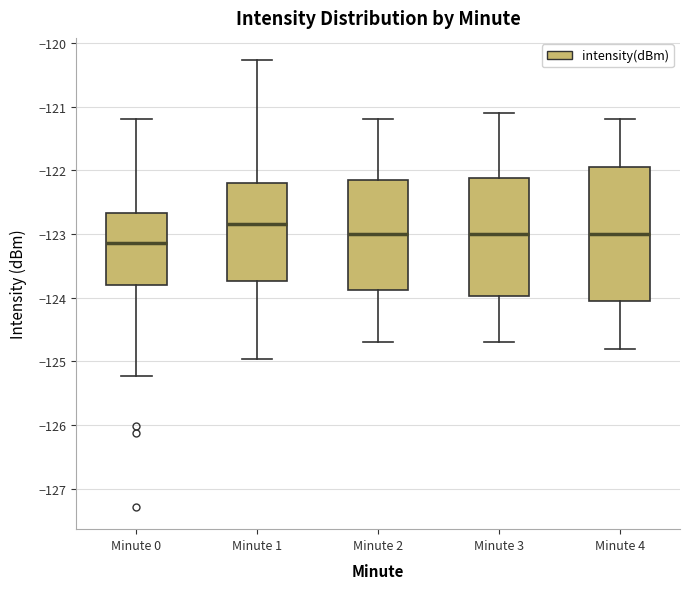

Which box is the tallest, from its lower edge to its upper edge?

Minute 4